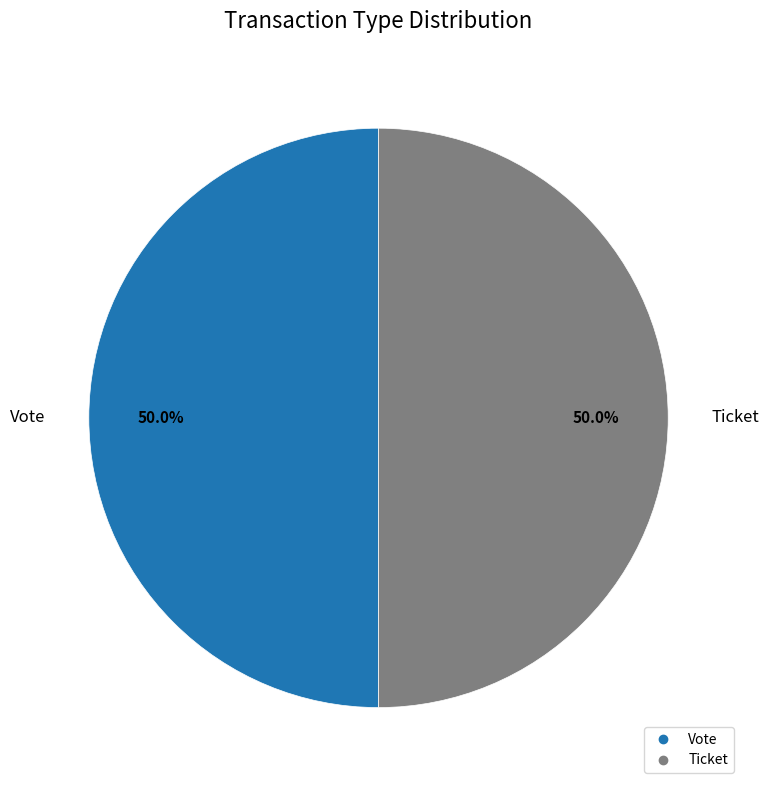

Count the number of slices in the pie.

2